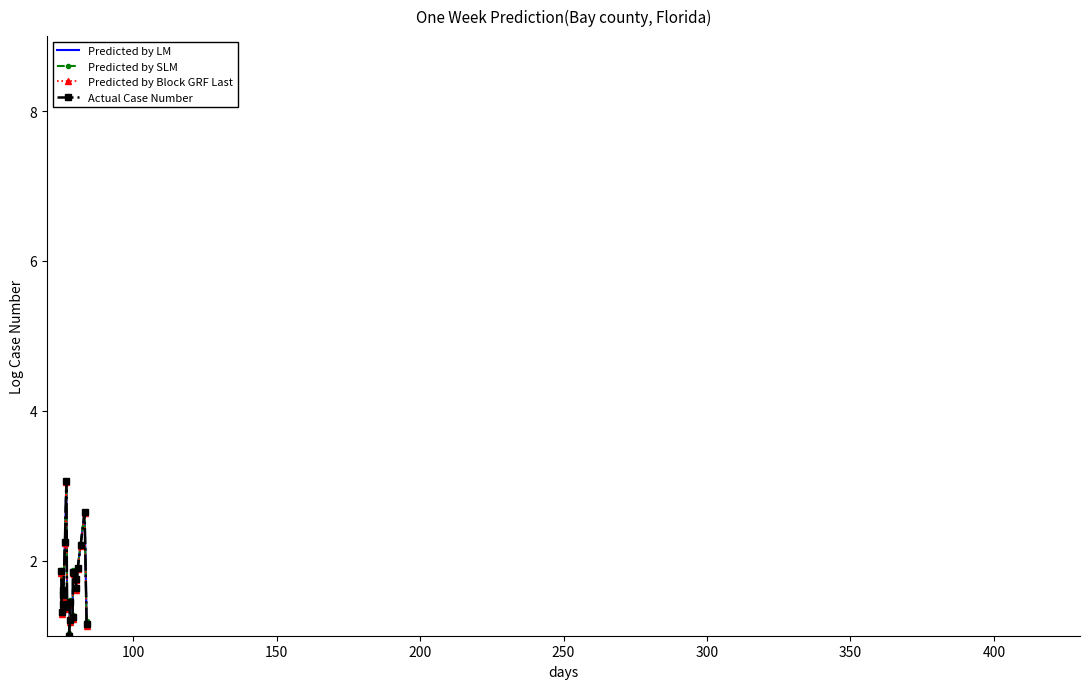

Which series has the largest total across all categories?

Predicted by LM